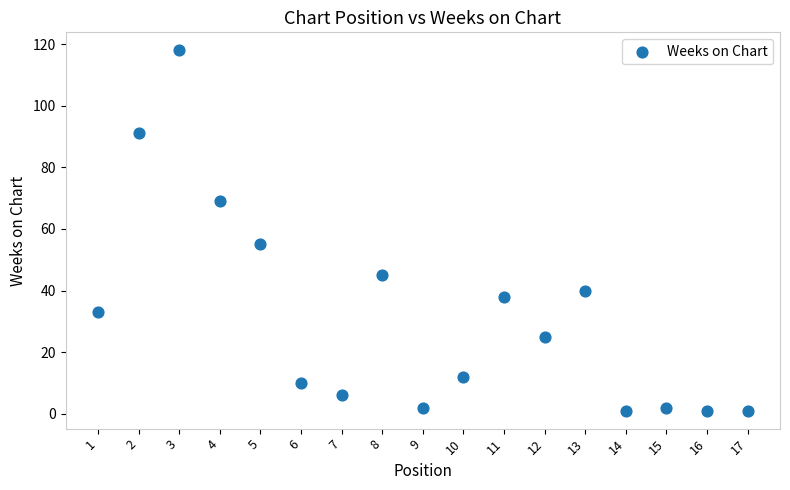

What Y value in the scatter plot is closest to 59?

55